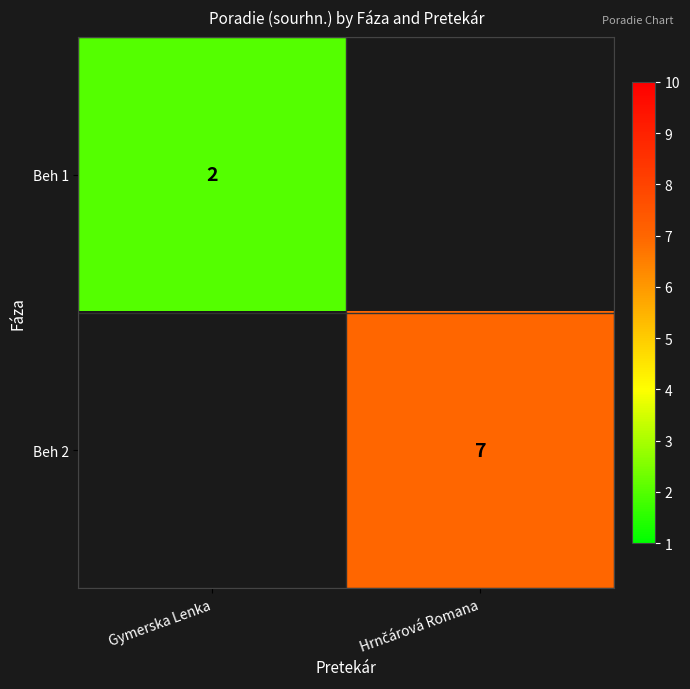

Is it true that Beh 1 equals 3 at Gymerska Lenka?

False